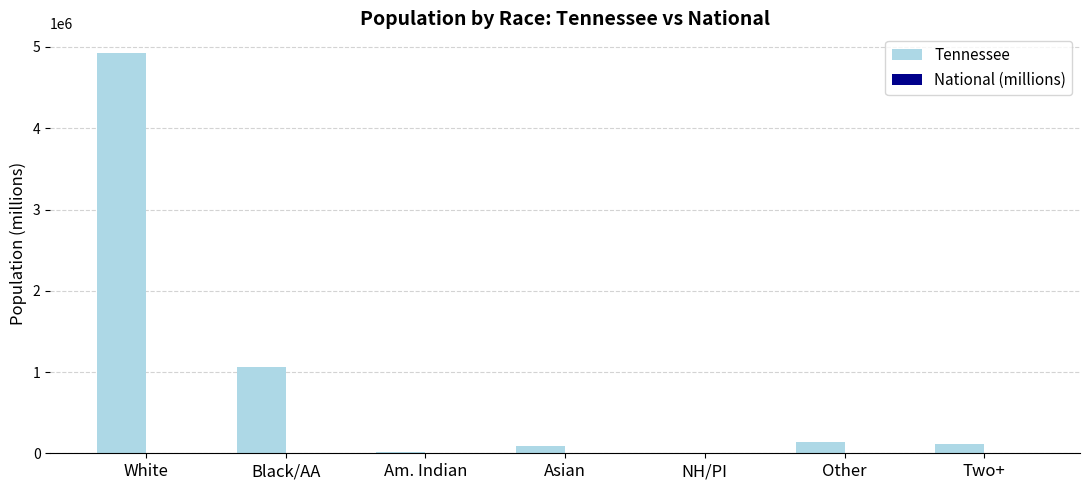

Does the chart contain stacked bars?

No